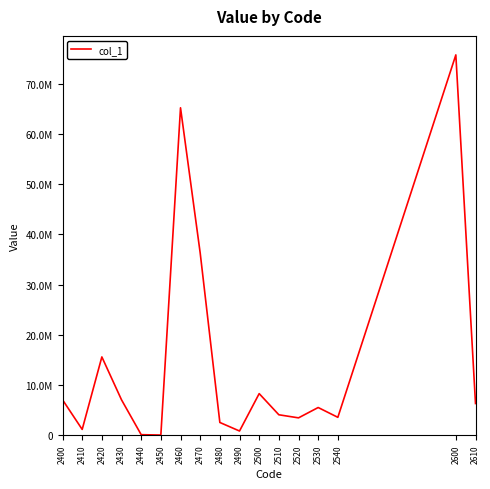

Does the chart have visible grid lines?

No